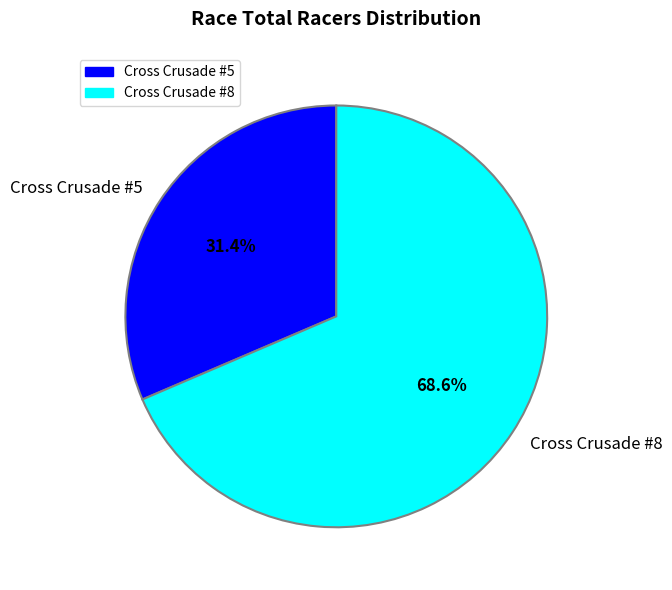

Approximately how many times larger is the value at Cross Crusade #5 compared to Cross Crusade #8?

0.5